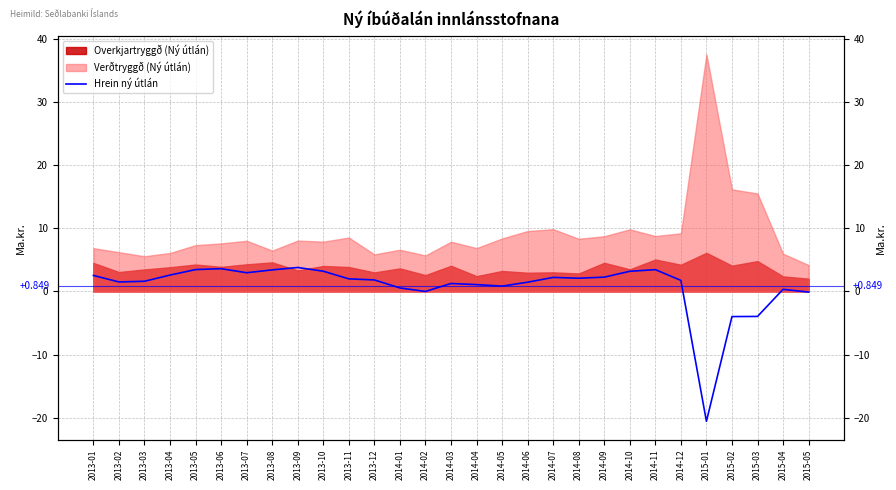

Count the number of values greater than 1.

21